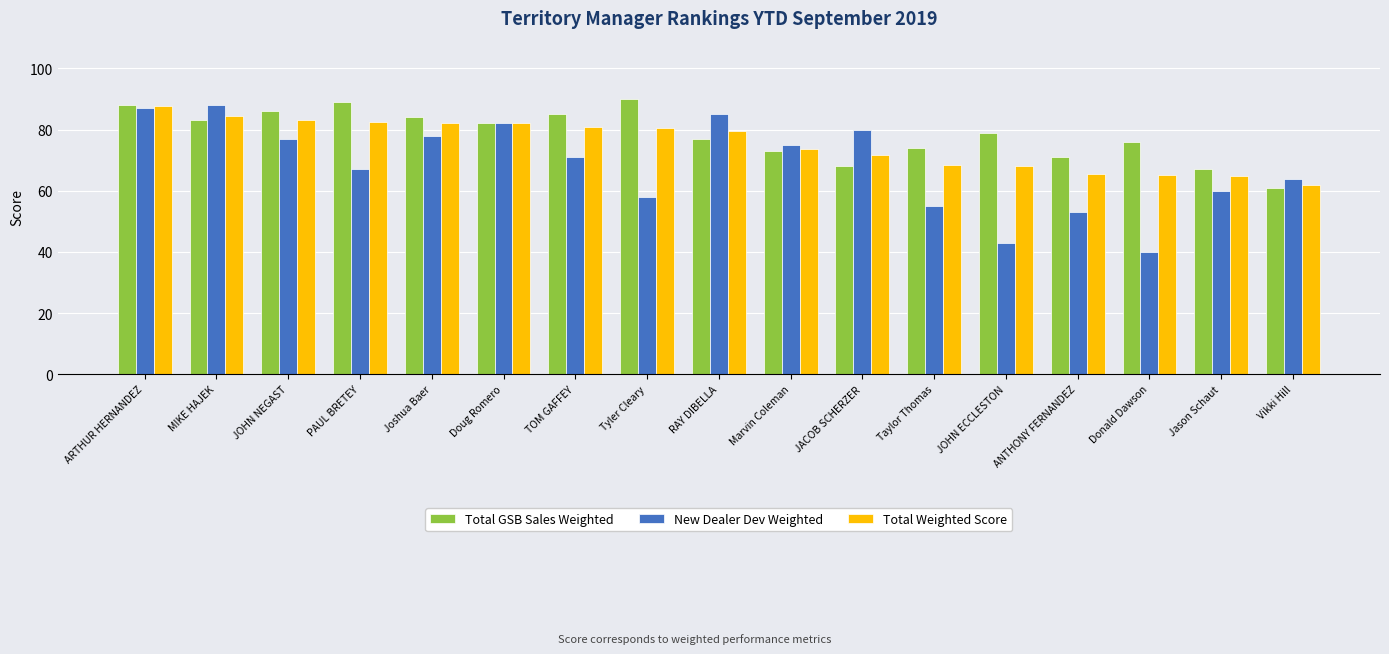

How many bars are there in each group?

3